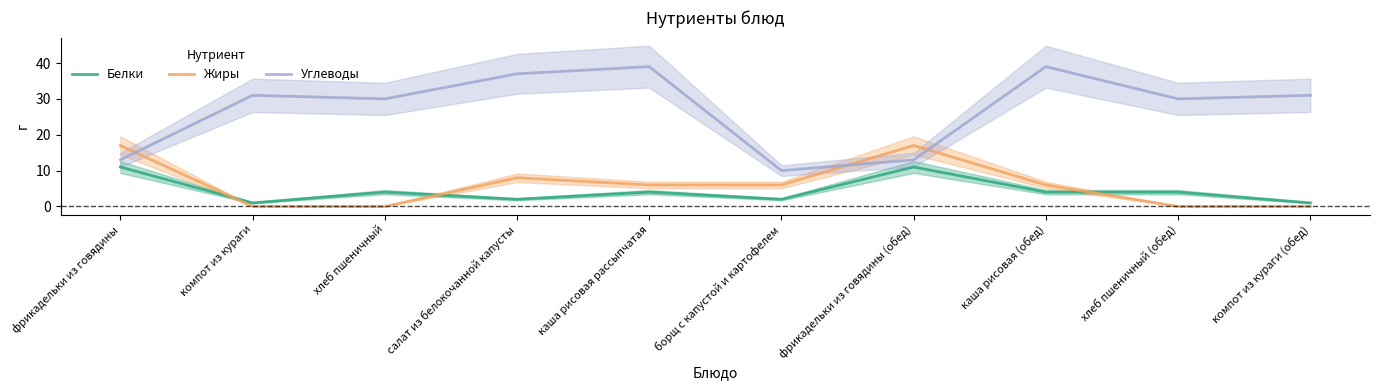

True or false: Белки and Углеводы cross at least once.

False